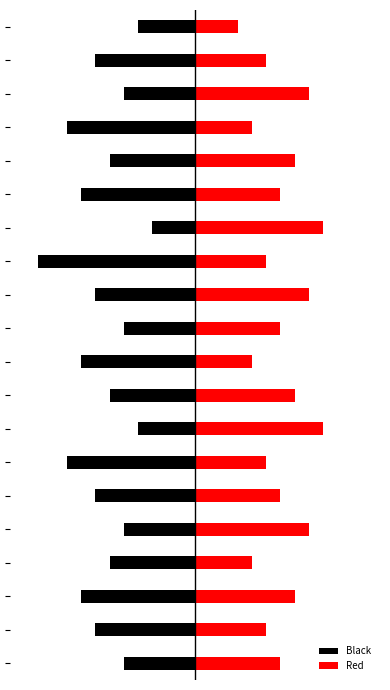

Which has a higher value, 9 or 15?

9